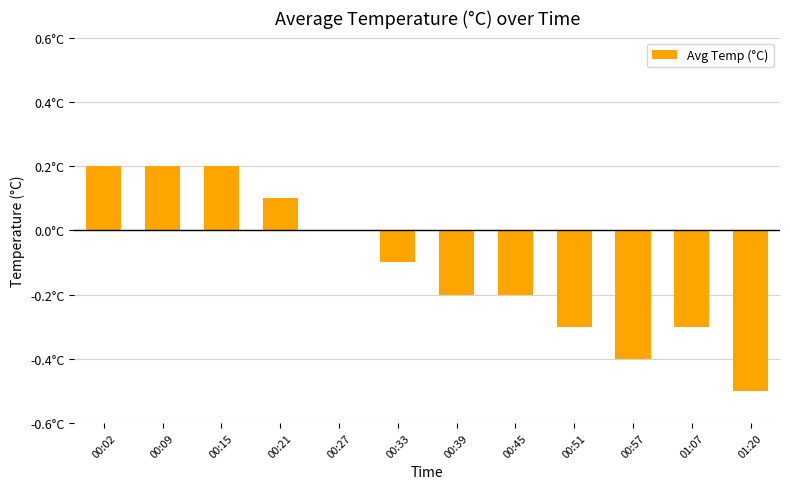

Does the chart contain any negative values?

Yes